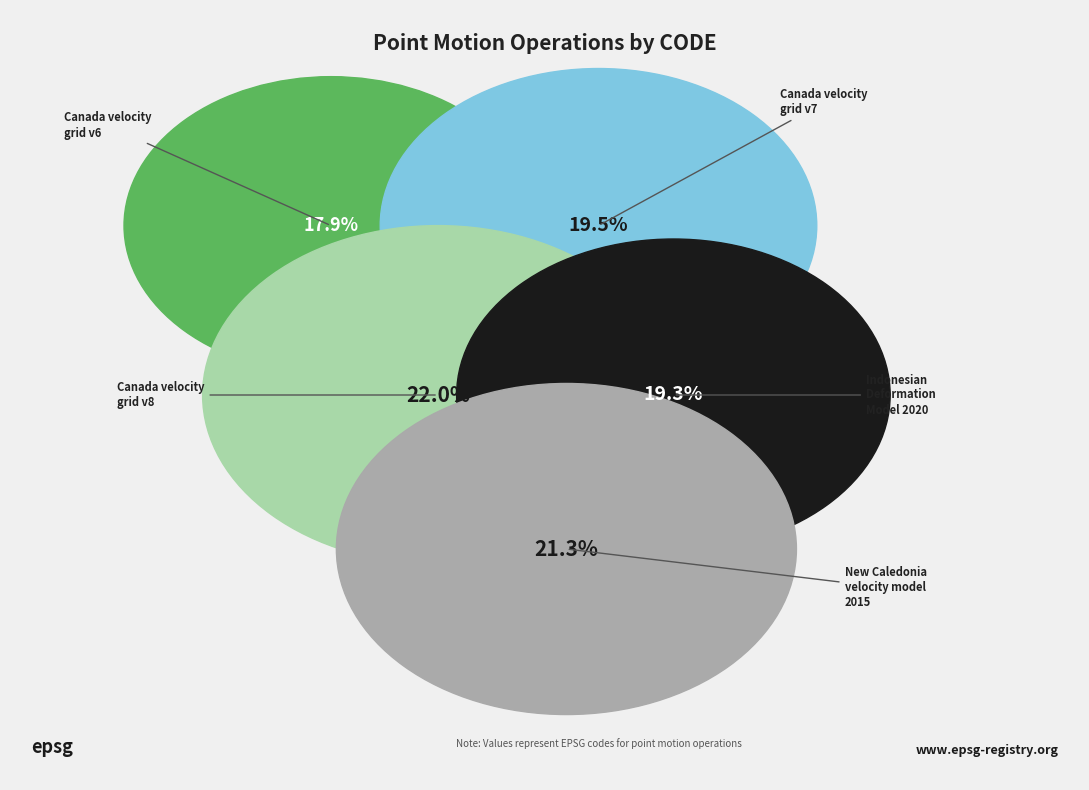

Does any single category account for the majority?

No